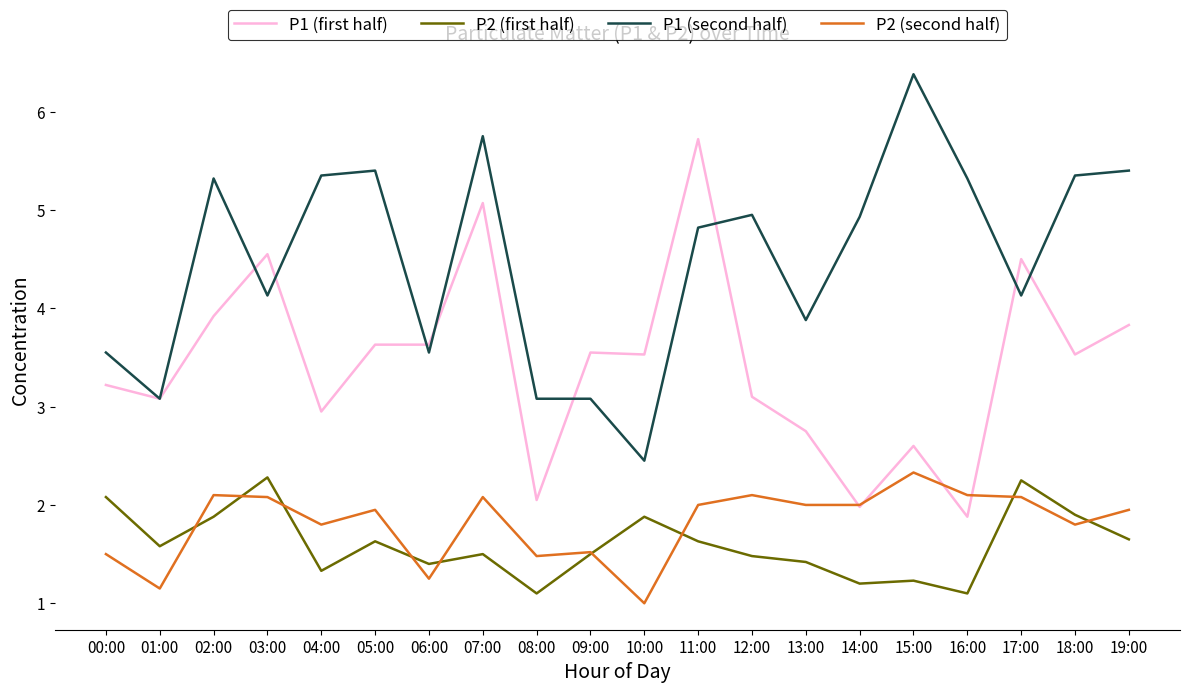

What is the average value of the P2 (second half) series?

1.8